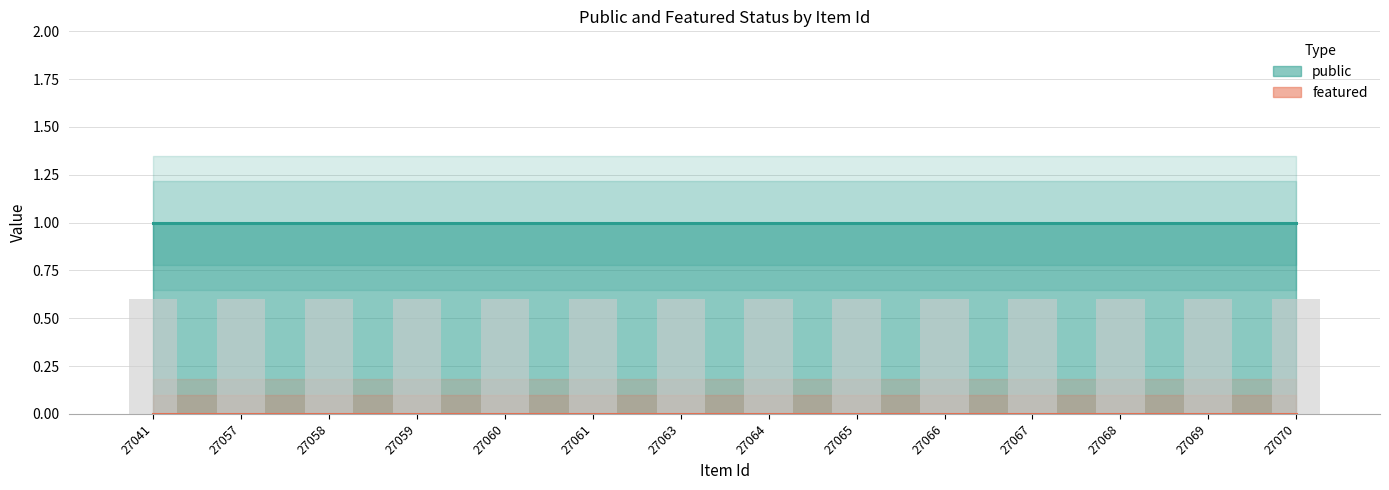

Rank the series by their maximum value, from lowest to highest.

featured, public